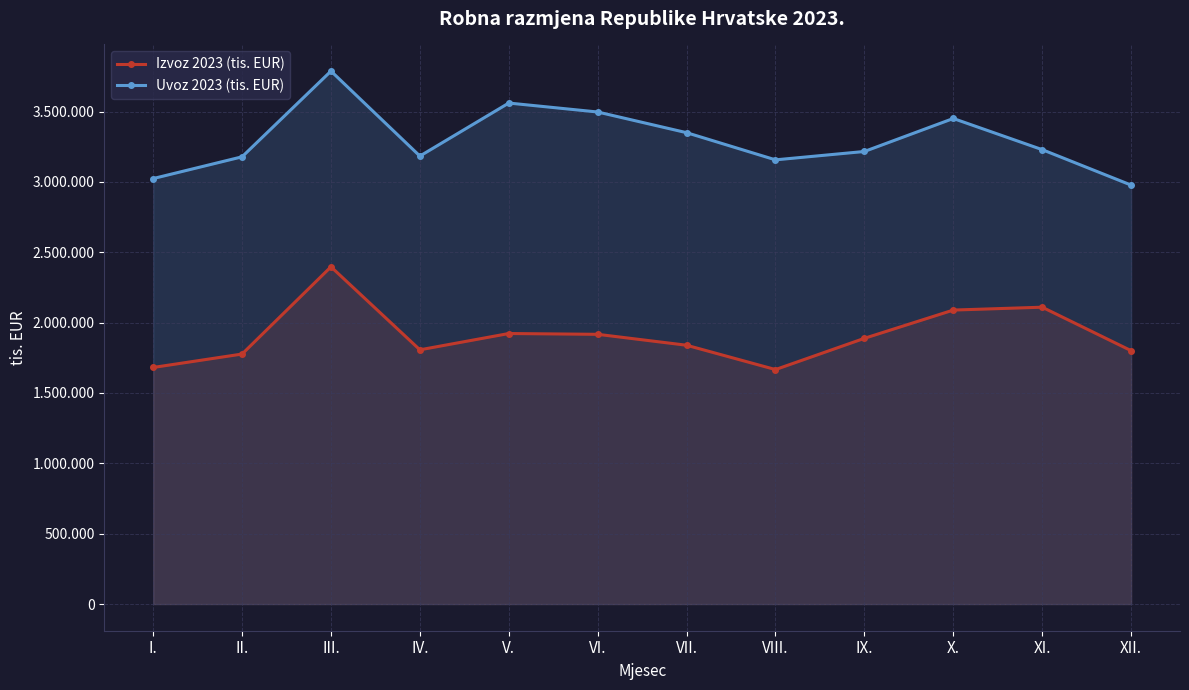

True or false: Izvoz 2023 (tis. EUR) and Uvoz 2023 (tis. EUR) intersect in this chart.

False